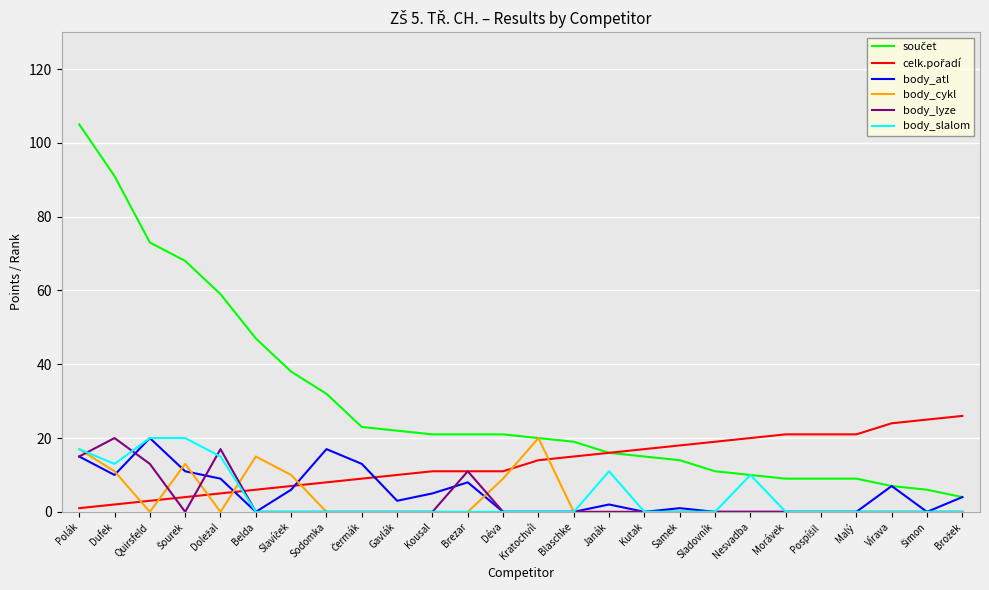

Is it true that body_cykl equals -9 at Malý?

False